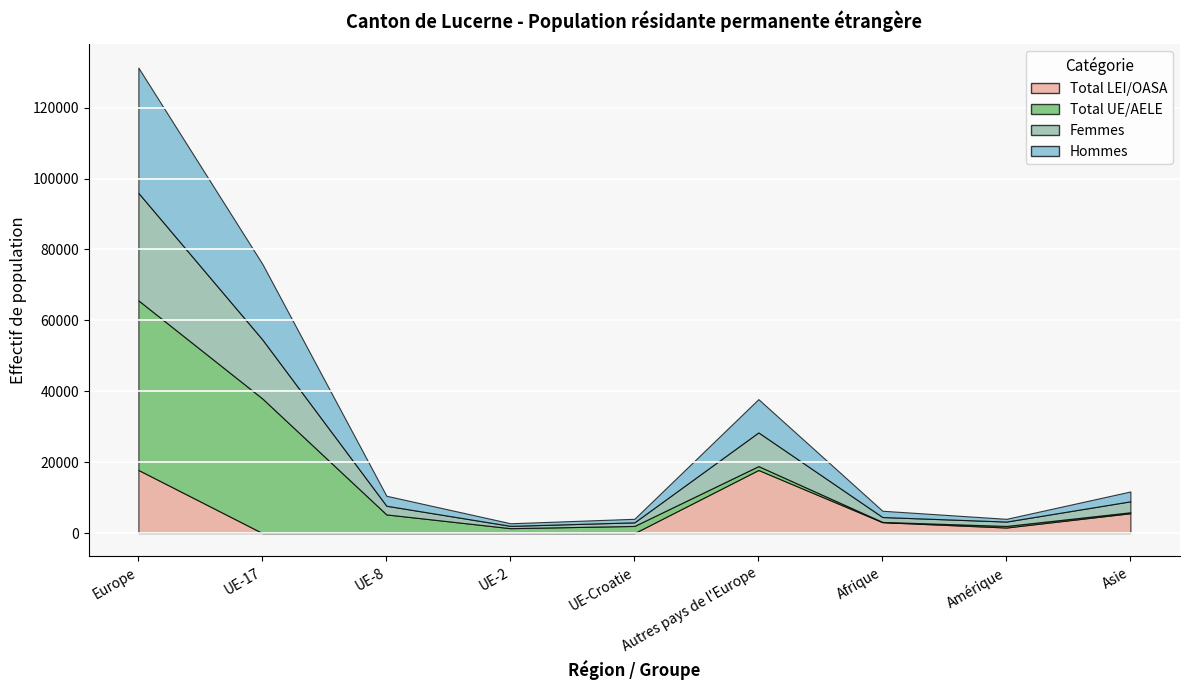

Reading left to right, extract all data points from this chart.

Total LEI/OASA: 17804	4	2	0	0	17798	3075	1572	5601
Total UE/AELE: 47832	37951	5265	1386	2016	1093	76	439	268
Femmes: 30315	16635	2446	651	1014	9501	1379	1238	3095
Hommes: 35321	21320	2821	735	1002	9390	1772	773	2774